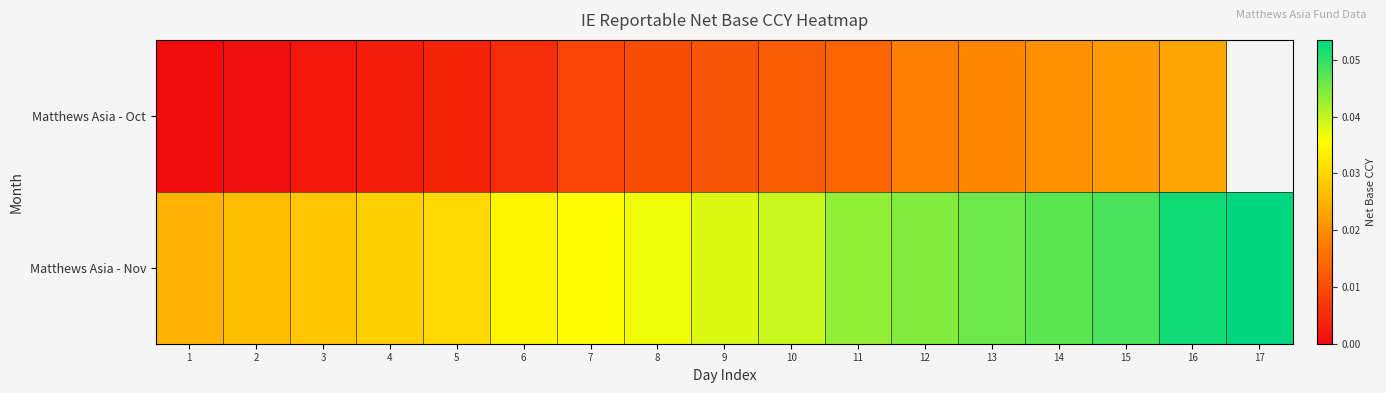

Is the value of Matthews Asia - Oct at 15 greater than the value of Matthews Asia - Nov at 6?

No